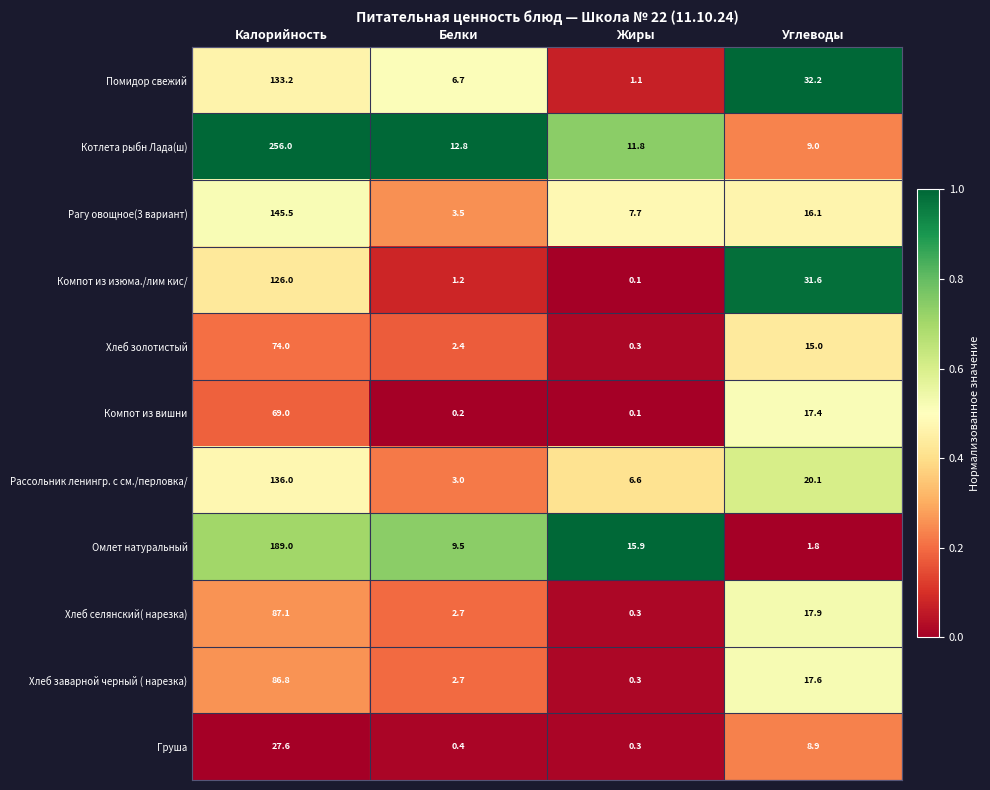

What is the difference between the Рагу овощное(3 вариант) values at Белки and Углеводы?

12.6